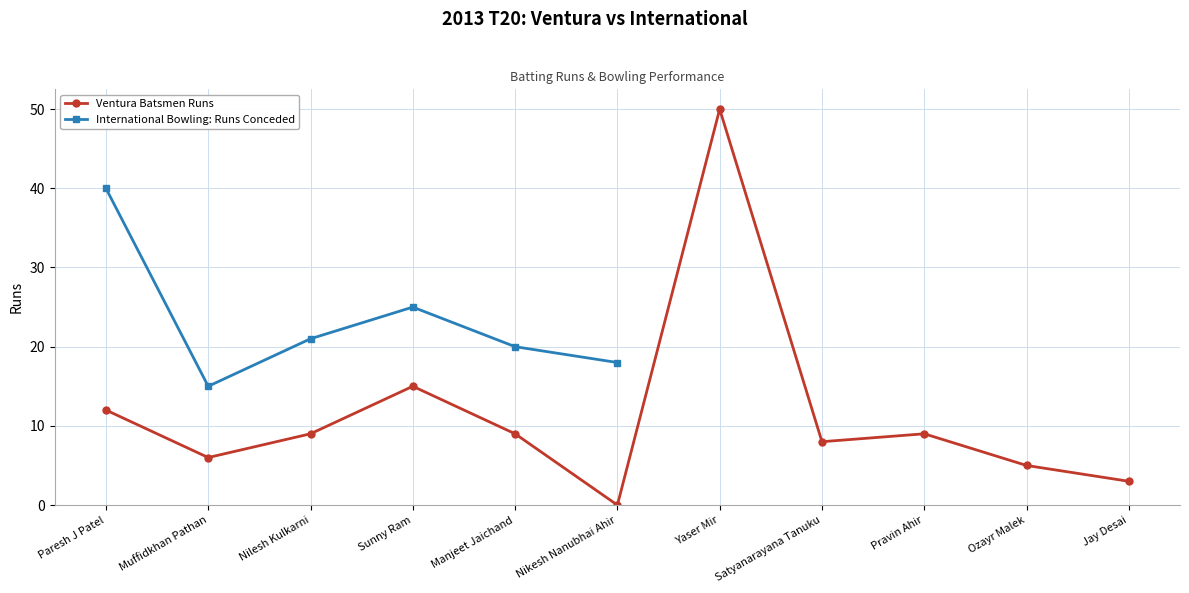

Is it true that the value at Ozayr Malek is 5?

True